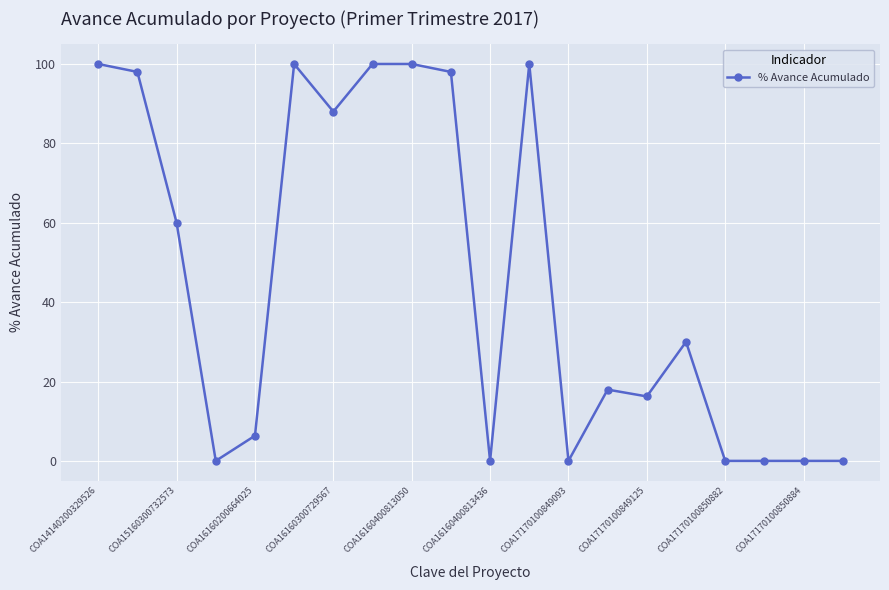

Reading left to right, extract all data points from this chart.

100.0	98.0	60.0	0.0	6.3	100.0	88.0	100.0	100.0	98.0	0.0	100.0	0.0	18.0	16.2	30.0	0.0	0.0	0.0	0.0